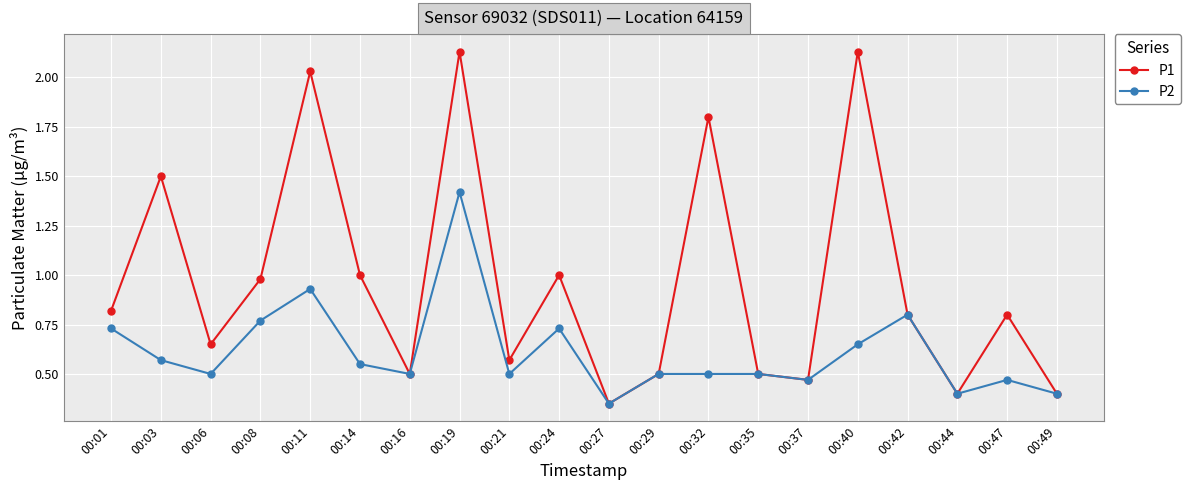

Rank the series by their maximum value, from lowest to highest.

P2, P1